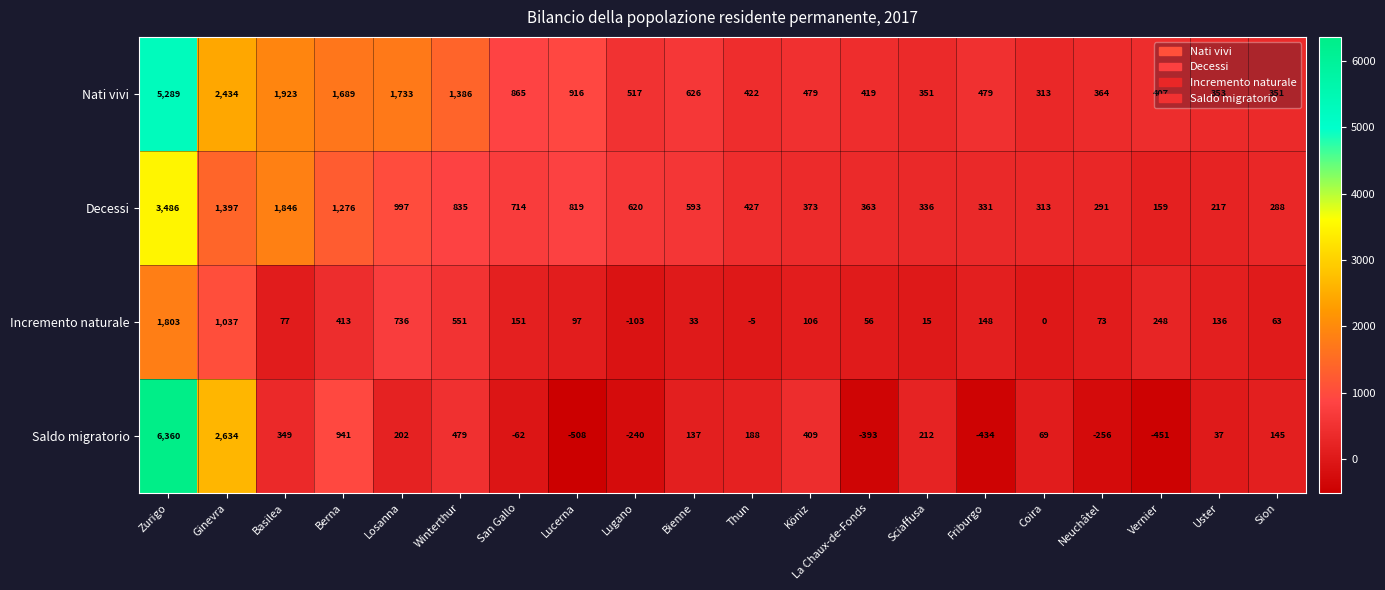

At how many categories does at least one series exceed 3843?

1